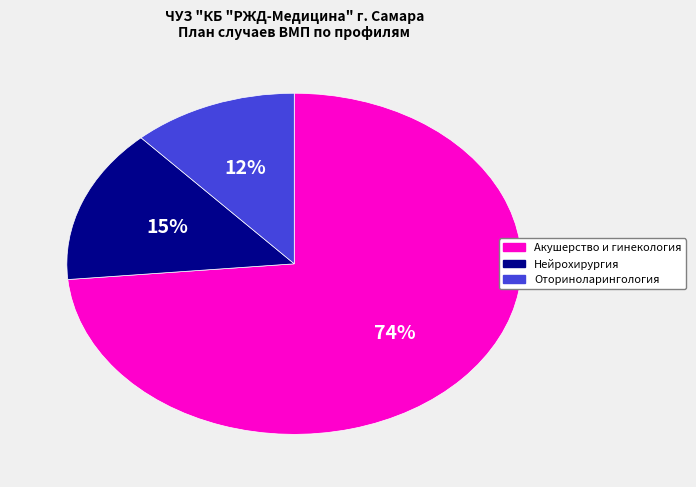

Does any single category account for the majority?

Yes